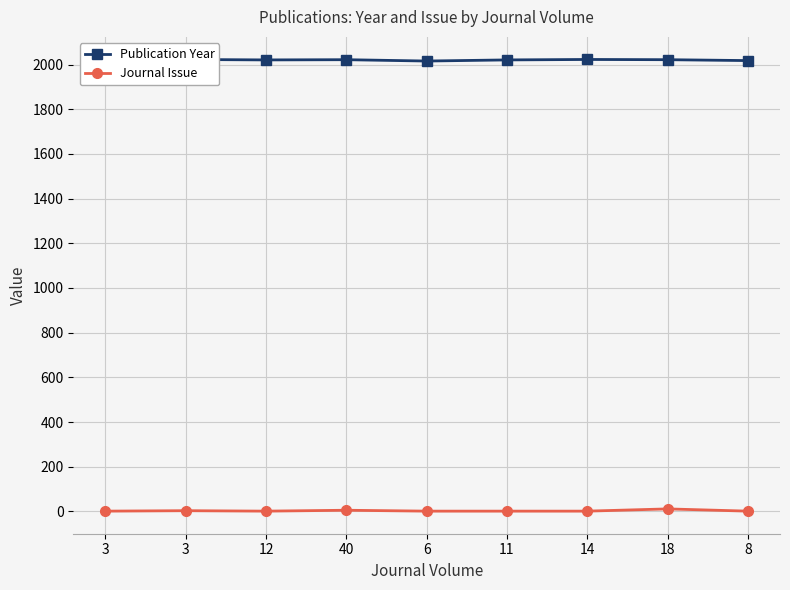

True or false: Journal Issue and Publication Year intersect in this chart.

False